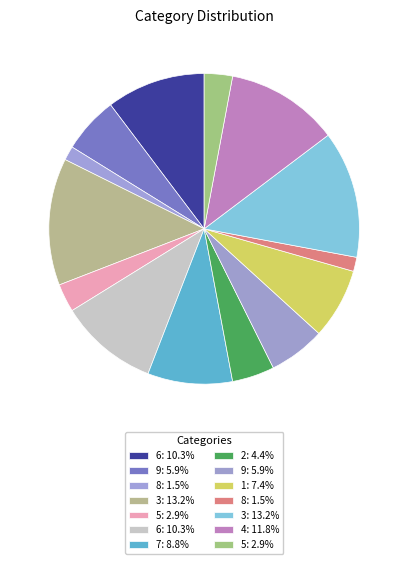

Count the number of slices in the pie.

14